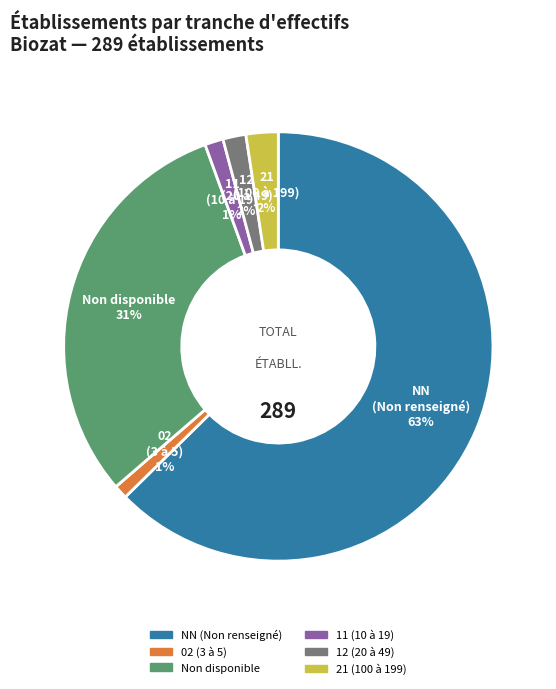

Is there a majority slice in this chart?

Yes